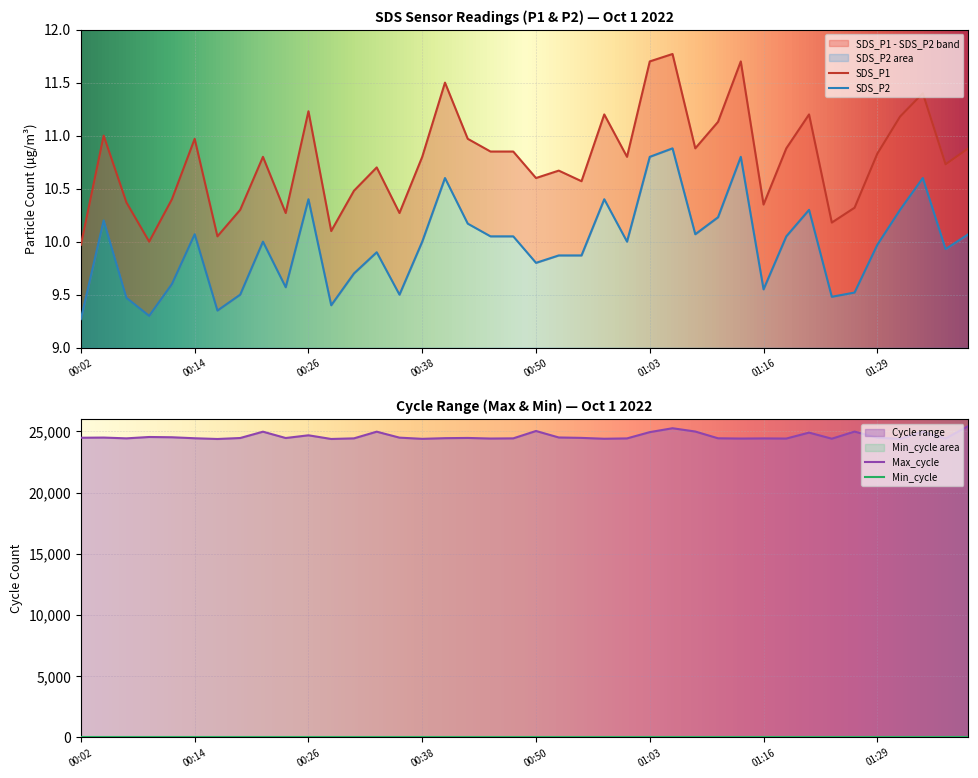

What is the total value across all series at 00:16?

24401.4